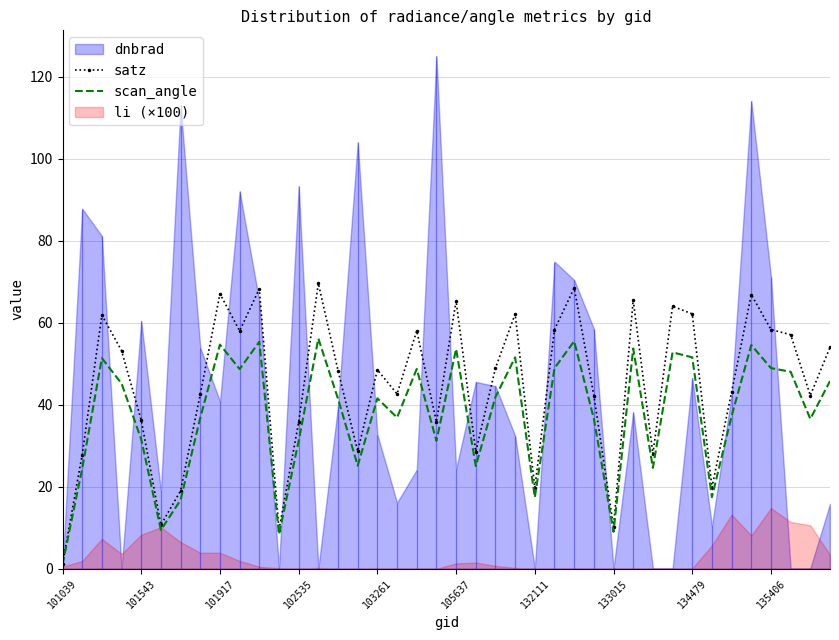

The value of scan_angle at 101917 is 77.4. True or false?

False